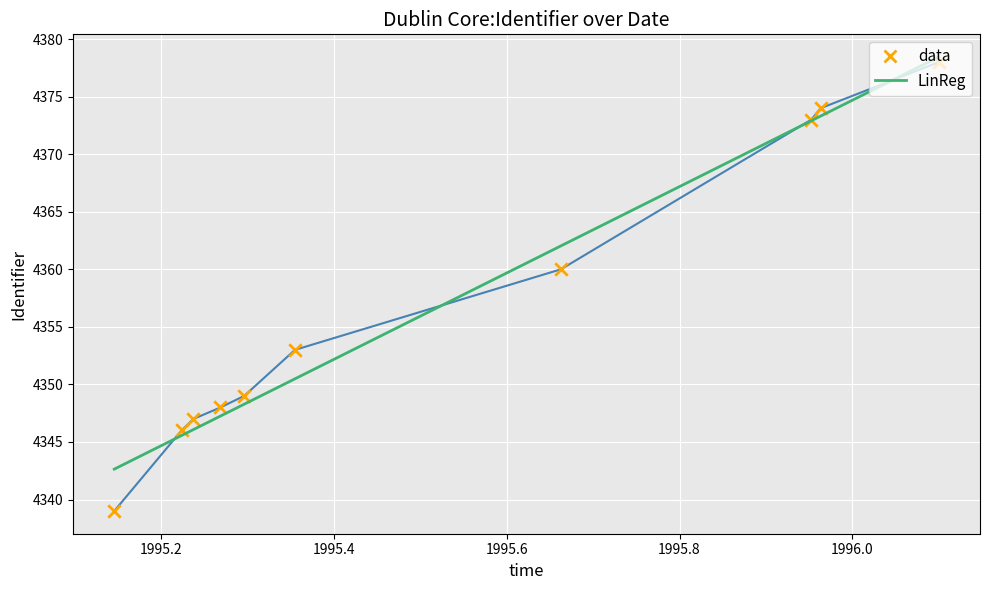

What is the ratio of the value at 1995-03-22 to the value at 1995-08-30?

1.0